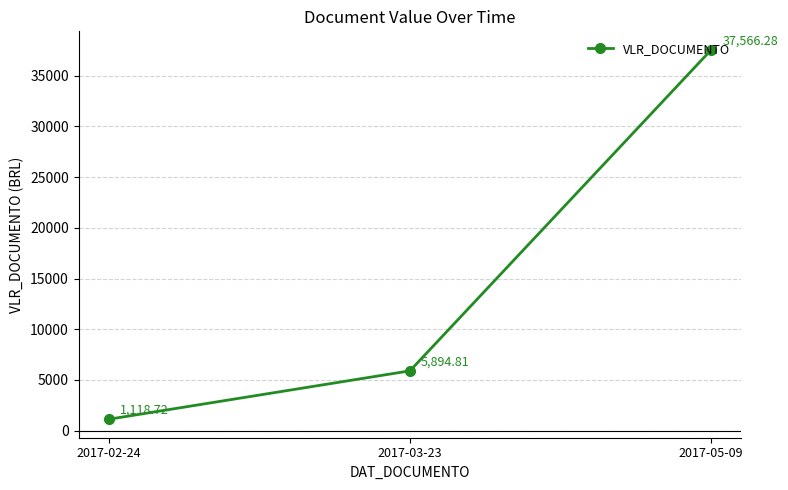

Reading left to right, extract all data points from this chart.

2017-02-24=1118.7	2017-03-23=5894.8	2017-05-09=37566.3